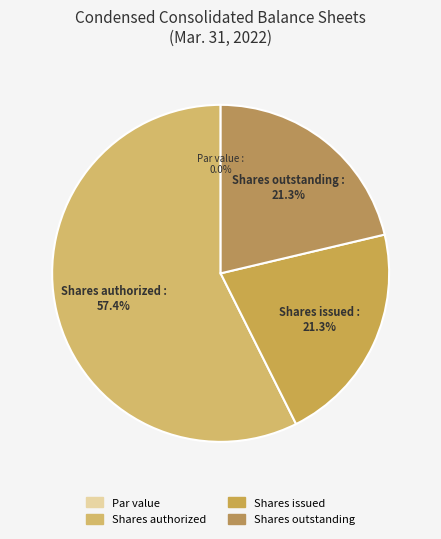

How many segments does this pie chart have?

4